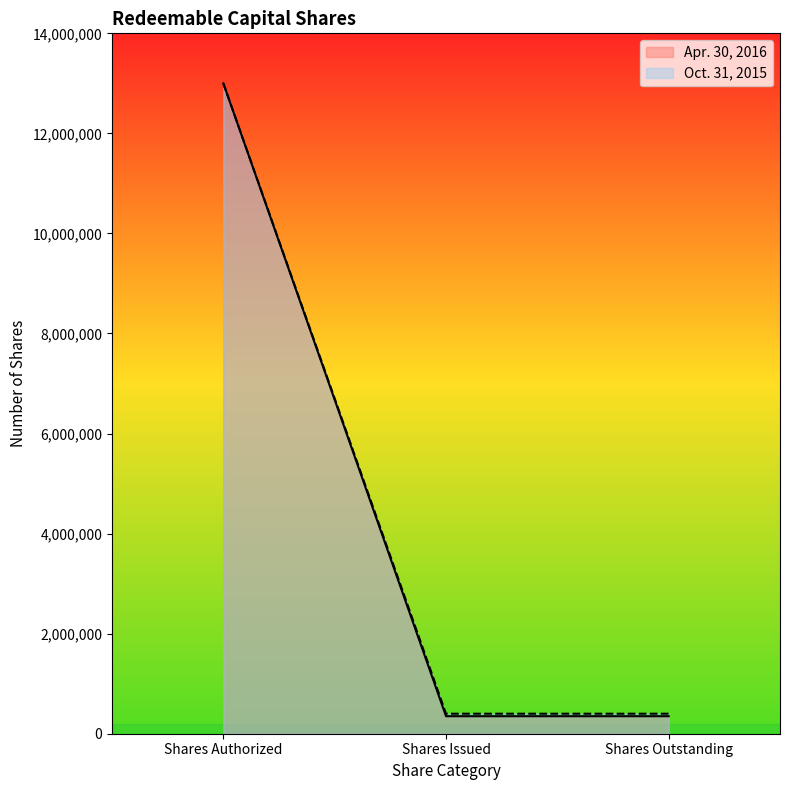

At which category is the sum across all series the highest?

Shares Authorized